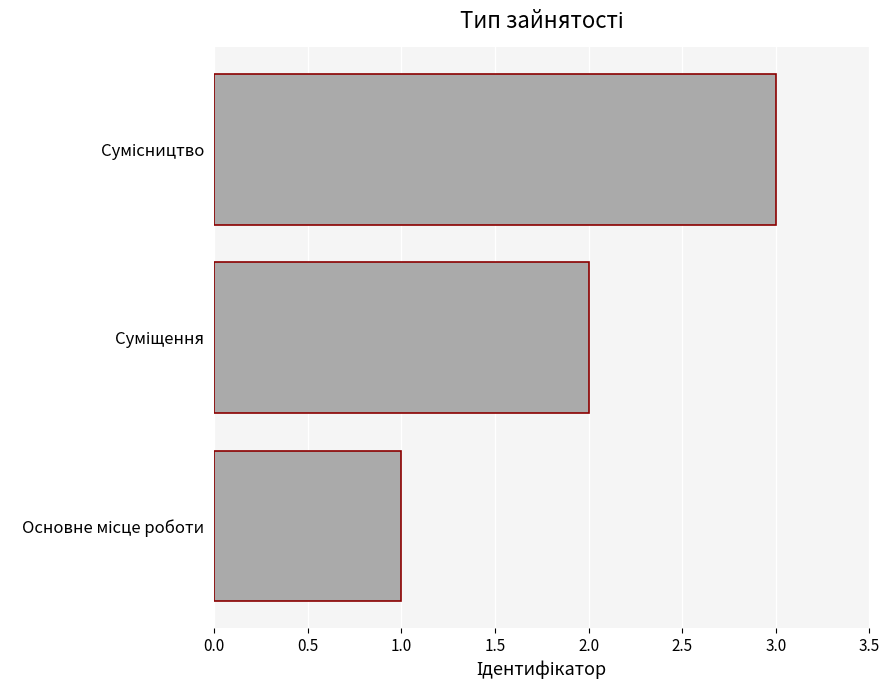

What is the greatest value displayed?

3